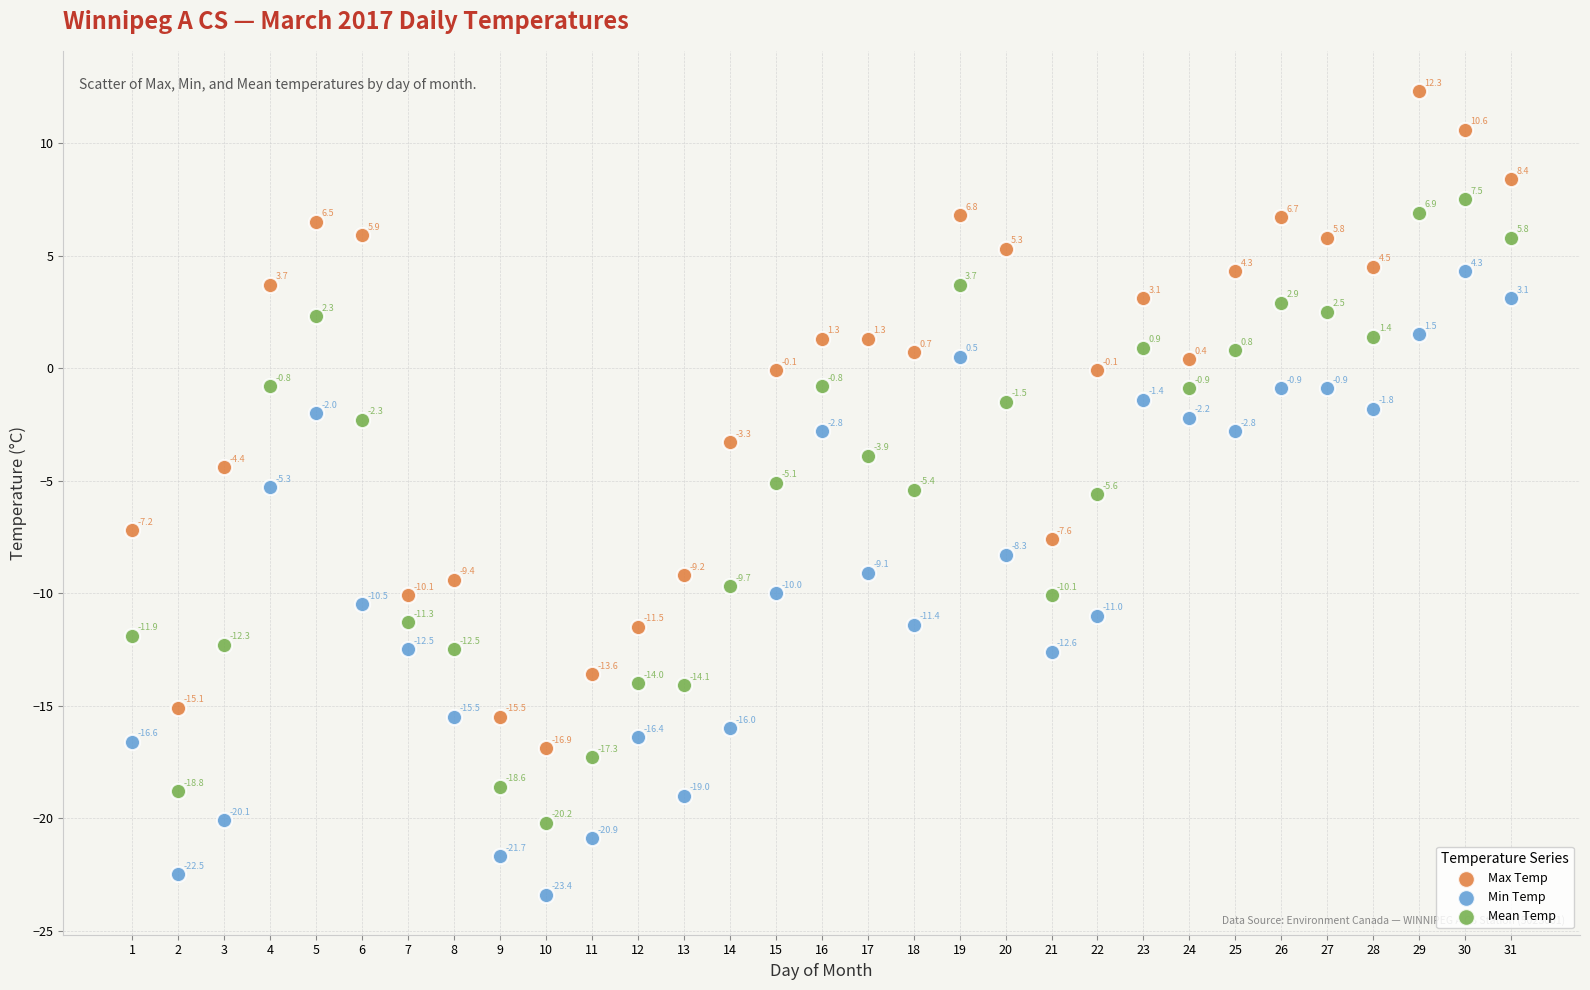

In the Min Temp series, what Y value is closest to -9?

-9.1